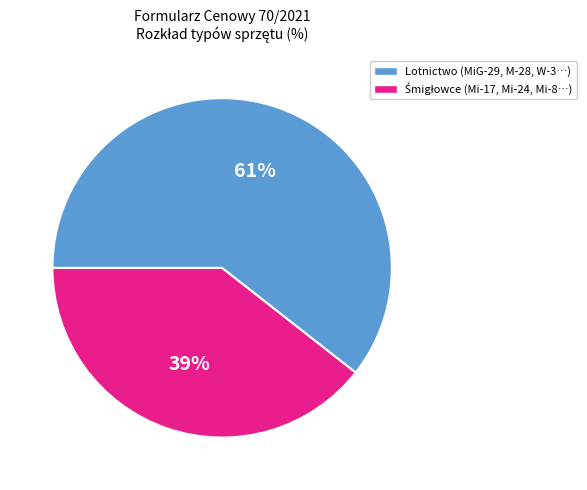

Does any single category account for the majority?

Yes